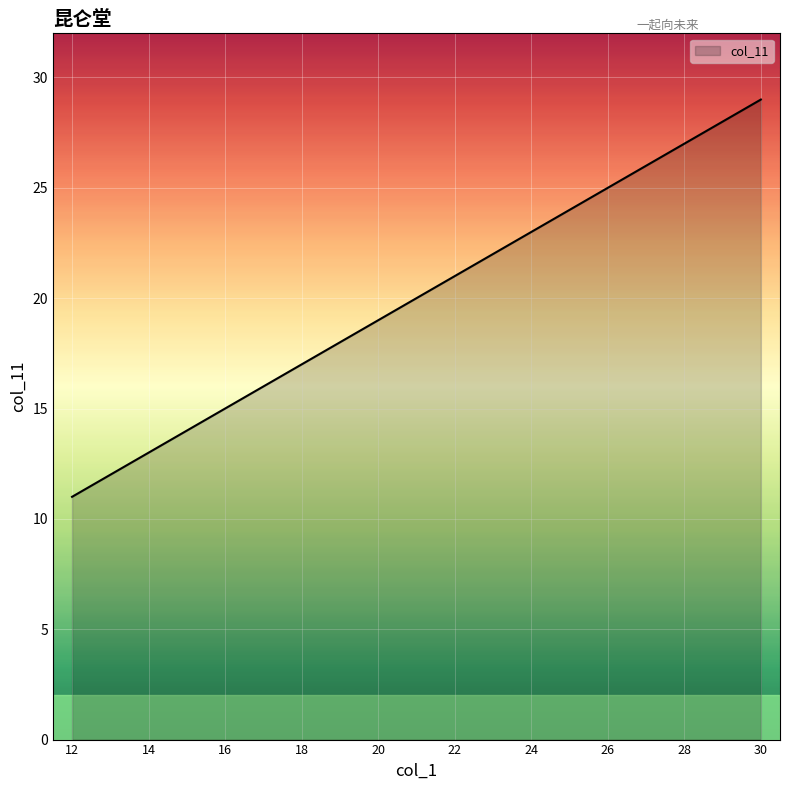

What is the difference between the second highest and minimum values?

16